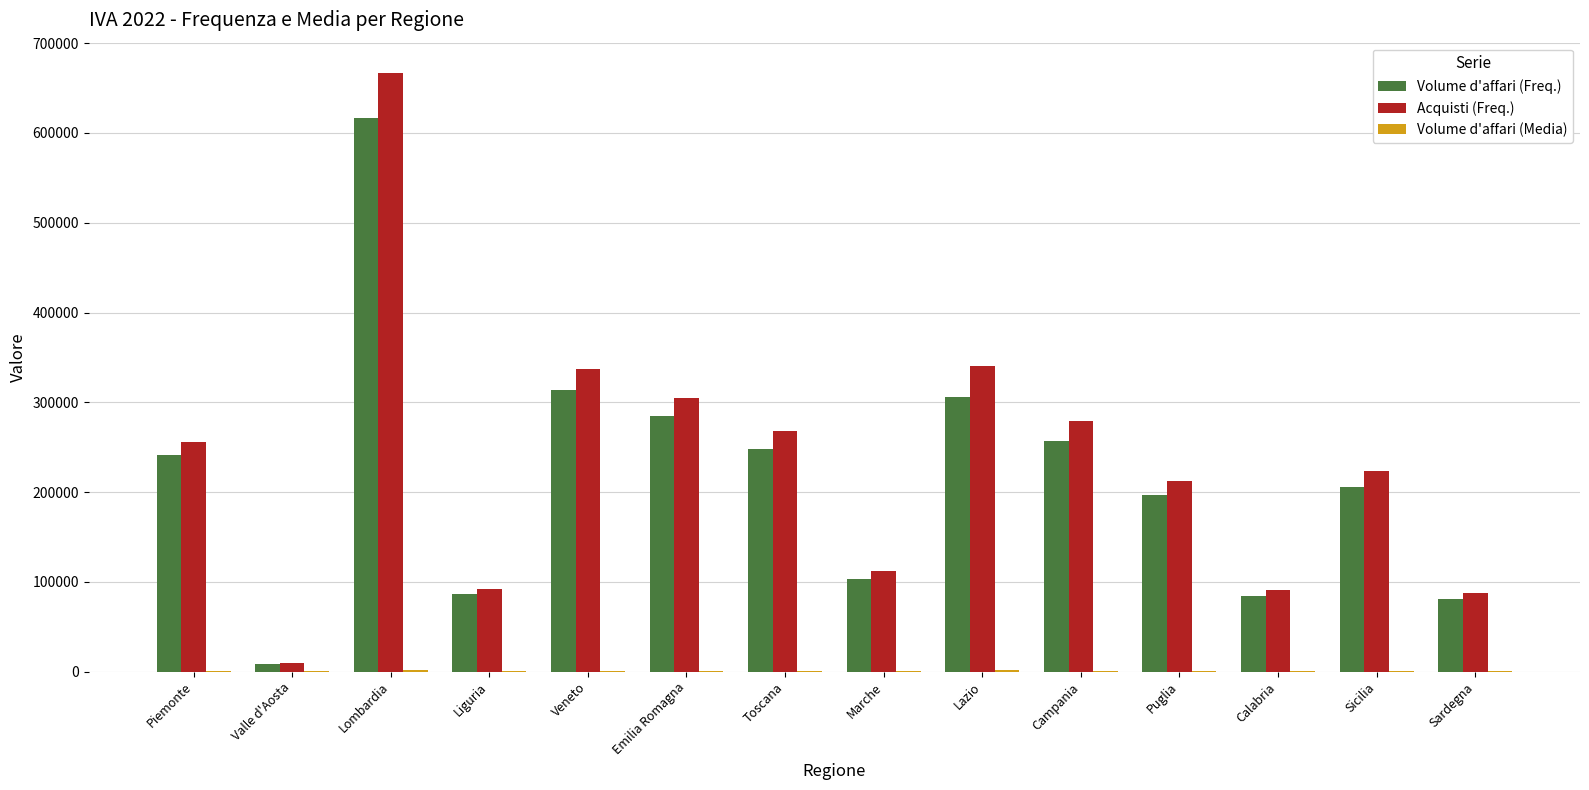

What is the sum of the Acquisti (Freq.) values at Puglia and Lazio?

552456